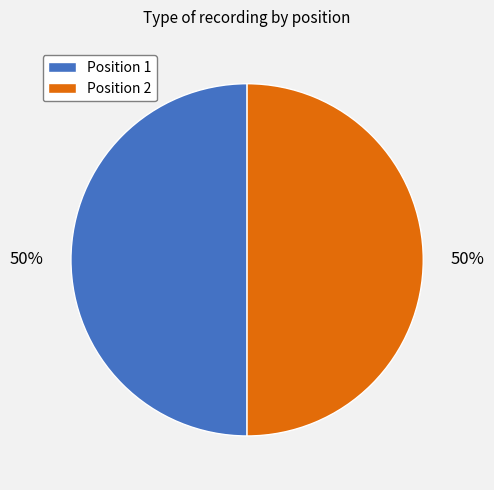

To the nearest percent, what is the average slice percentage?

50%